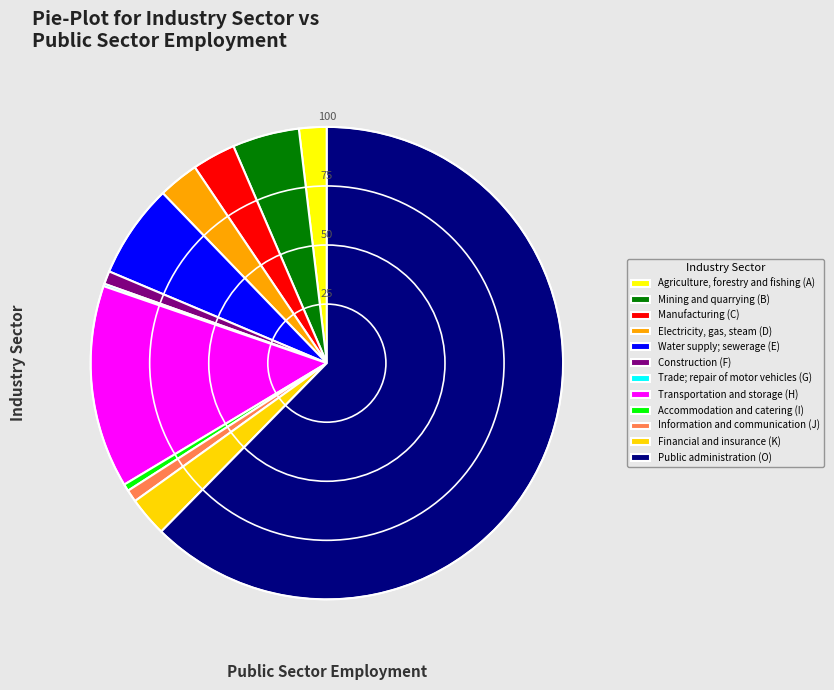

What is the ratio of the value at Water supply; sewerage (E) to the value at Information and communication (J)?

7.6